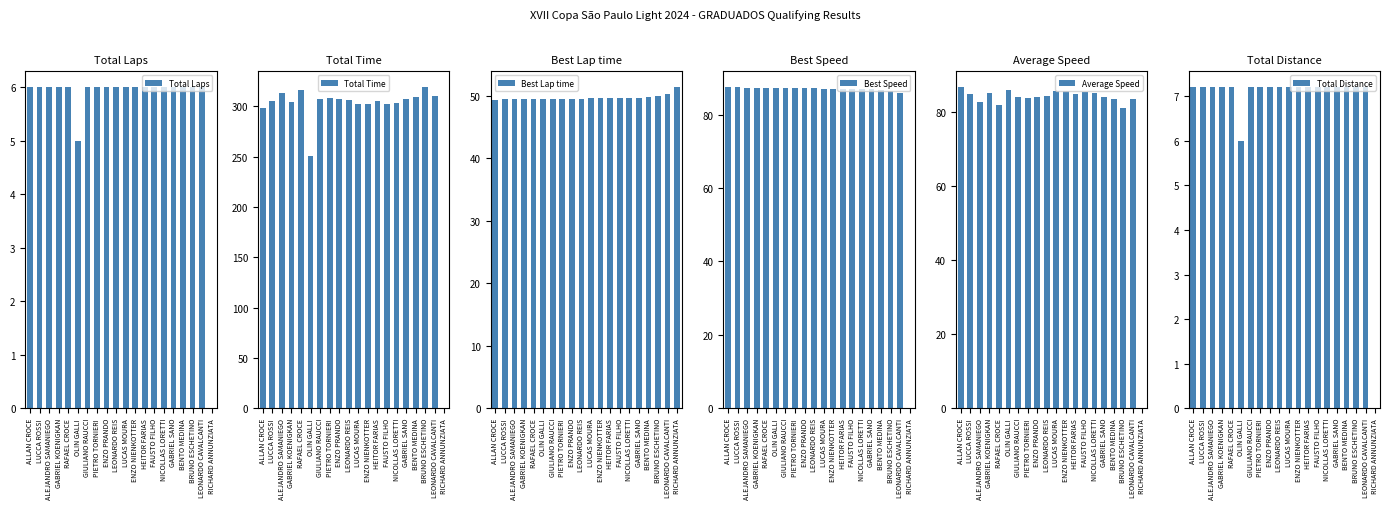

Reading right to left, transcribe all the data shown in this chart.

Total Laps: RICHARD ANNUNZIATA=0.0	LEONARDO CAVALCANTI=6.0	BRUNO ESCHETINO=6.0	BENTO MEDINA=6.0	GABRIEL SANO=6.0	NICOLLAS LORETTI=6.0	FAUSTO FILHO=6.0	HEITOR FARIAS=6.0	ENZO NIENKOTTER=6.0	LUCAS MOURA=6.0	LEONARDO REIS=6.0	ENZO PRANDO=6.0	PIETRO TORNIERI=6.0	GIULIANO RAUCCI=6.0	OLIN GALLI=5.0	RAFAEL CROCE=6.0	GABRIEL KOENIGKAN=6.0	ALEJANDRO SAMANIEGO=6.0	LUCCA ROSSI=6.0	ALLAN CROCE=6.0
Total Time: RICHARD ANNUNZIATA=0.0	LEONARDO CAVALCANTI=310.2	BRUNO ESCHETINO=319.0	BENTO MEDINA=309.7	GABRIEL SANO=307.5	NICOLLAS LORETTI=303.8	FAUSTO FILHO=302.9	HEITOR FARIAS=305.3	ENZO NIENKOTTER=302.2	LUCAS MOURA=302.4	LEONARDO REIS=306.6	ENZO PRANDO=307.5	PIETRO TORNIERI=308.4	GIULIANO RAUCCI=307.9	OLIN GALLI=251.0	RAFAEL CROCE=316.1	GABRIEL KOENIGKAN=304.5	ALEJANDRO SAMANIEGO=313.2	LUCCA ROSSI=305.4	ALLAN CROCE=298.6
Best Lap time: RICHARD ANNUNZIATA=51.4	LEONARDO CAVALCANTI=50.3	BRUNO ESCHETINO=50.1	BENTO MEDINA=49.9	GABRIEL SANO=49.7	NICOLLAS LORETTI=49.7	FAUSTO FILHO=49.7	HEITOR FARIAS=49.7	ENZO NIENKOTTER=49.6	LUCAS MOURA=49.6	LEONARDO REIS=49.6	ENZO PRANDO=49.6	PIETRO TORNIERI=49.6	GIULIANO RAUCCI=49.6	OLIN GALLI=49.5	RAFAEL CROCE=49.5	GABRIEL KOENIGKAN=49.5	ALEJANDRO SAMANIEGO=49.5	LUCCA ROSSI=49.4	ALLAN CROCE=49.4
Best Speed: RICHARD ANNUNZIATA=0.0	LEONARDO CAVALCANTI=85.9	BRUNO ESCHETINO=86.3	BENTO MEDINA=86.6	GABRIEL SANO=86.9	NICOLLAS LORETTI=87.0	FAUSTO FILHO=87.0	HEITOR FARIAS=87.0	ENZO NIENKOTTER=87.0	LUCAS MOURA=87.1	LEONARDO REIS=87.1	ENZO PRANDO=87.1	PIETRO TORNIERI=87.2	GIULIANO RAUCCI=87.2	OLIN GALLI=87.2	RAFAEL CROCE=87.2	GABRIEL KOENIGKAN=87.3	ALEJANDRO SAMANIEGO=87.3	LUCCA ROSSI=87.4	ALLAN CROCE=87.4
Average Speed: RICHARD ANNUNZIATA=0.0	LEONARDO CAVALCANTI=83.6	BRUNO ESCHETINO=81.2	BENTO MEDINA=83.7	GABRIEL SANO=84.3	NICOLLAS LORETTI=85.3	FAUSTO FILHO=85.6	HEITOR FARIAS=84.9	ENZO NIENKOTTER=85.8	LUCAS MOURA=85.7	LEONARDO REIS=84.5	ENZO PRANDO=84.3	PIETRO TORNIERI=84.0	GIULIANO RAUCCI=84.2	OLIN GALLI=86.1	RAFAEL CROCE=82.0	GABRIEL KOENIGKAN=85.1	ALEJANDRO SAMANIEGO=82.8	LUCCA ROSSI=84.9	ALLAN CROCE=86.8
Total Distance: RICHARD ANNUNZIATA=0.0	LEONARDO CAVALCANTI=7.2	BRUNO ESCHETINO=7.2	BENTO MEDINA=7.2	GABRIEL SANO=7.2	NICOLLAS LORETTI=7.2	FAUSTO FILHO=7.2	HEITOR FARIAS=7.2	ENZO NIENKOTTER=7.2	LUCAS MOURA=7.2	LEONARDO REIS=7.2	ENZO PRANDO=7.2	PIETRO TORNIERI=7.2	GIULIANO RAUCCI=7.2	OLIN GALLI=6.0	RAFAEL CROCE=7.2	GABRIEL KOENIGKAN=7.2	ALEJANDRO SAMANIEGO=7.2	LUCCA ROSSI=7.2	ALLAN CROCE=7.2